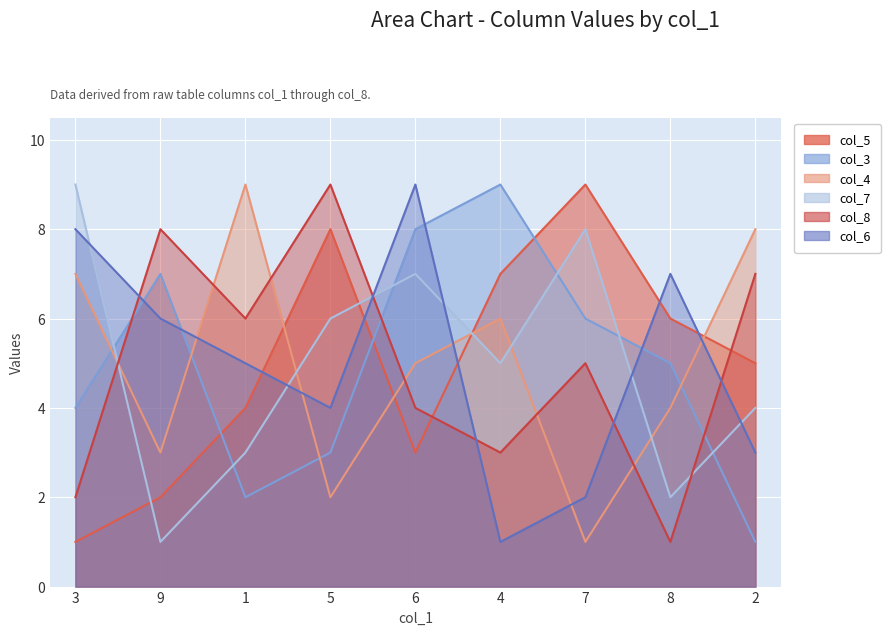

How many col_8 values are between 3 and 7?

5